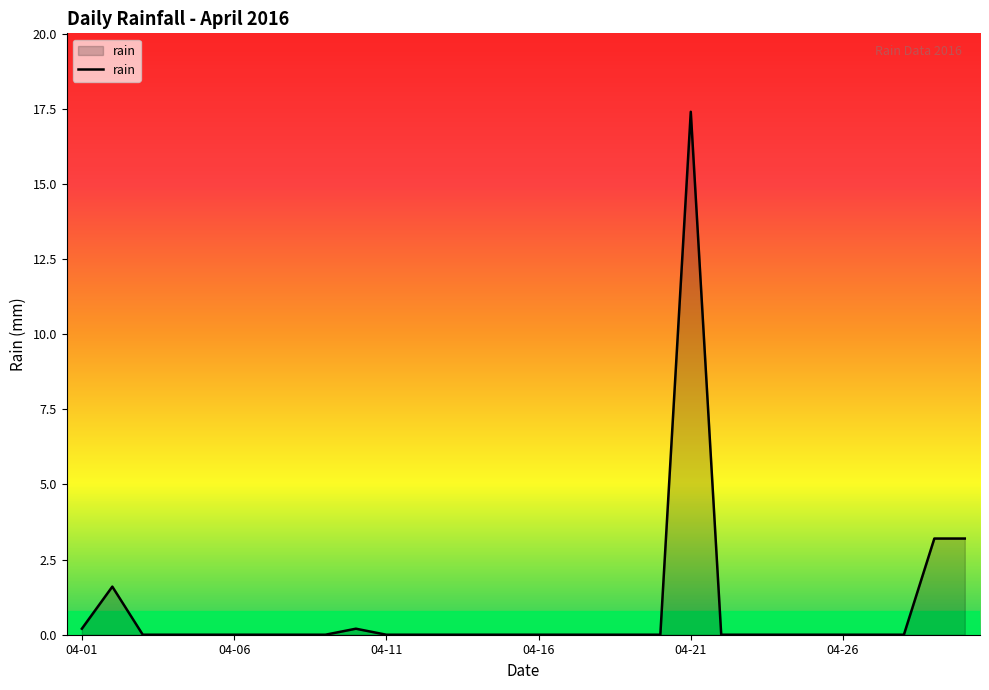

What is the difference between the second highest and minimum values?

3.2